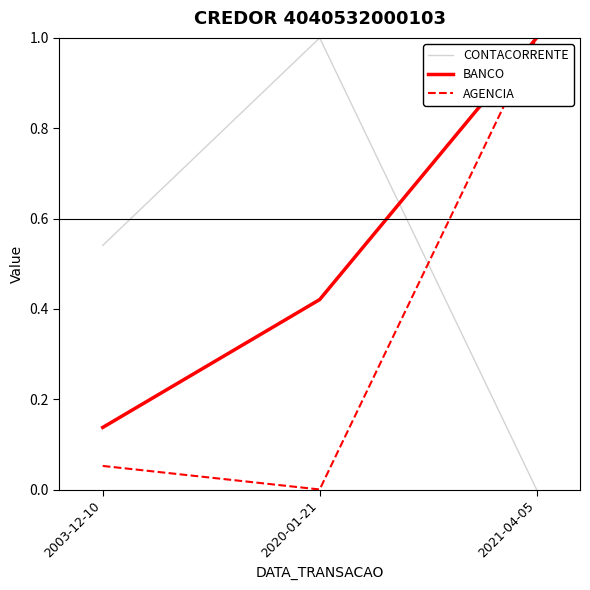

Between 2003-12-10 and 2020-01-21, which series saw the biggest shift?

CONTACORRENTE